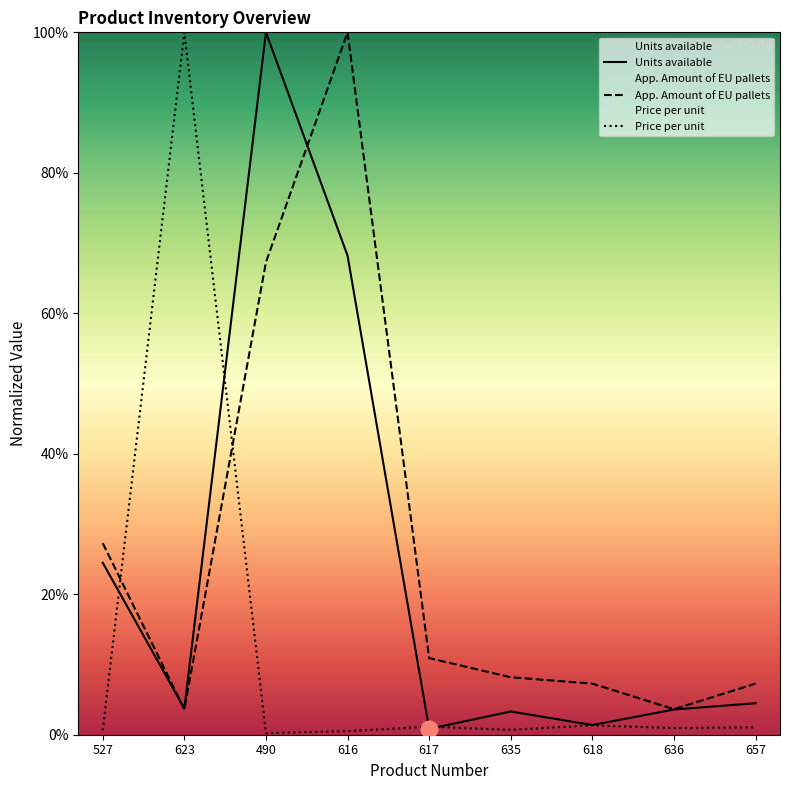

Reading left to right, list all the values displayed in this chart.

Units available: 24.5	3.7	100.0	68.2	0.8	3.3	1.4	3.6	4.5
App. Amount of EU pallets: 27.3	3.6	67.3	100.0	10.9	8.2	7.3	3.6	7.3
Price per unit: 0.6	100.0	0.2	0.5	1.1	0.7	1.3	0.9	1.0